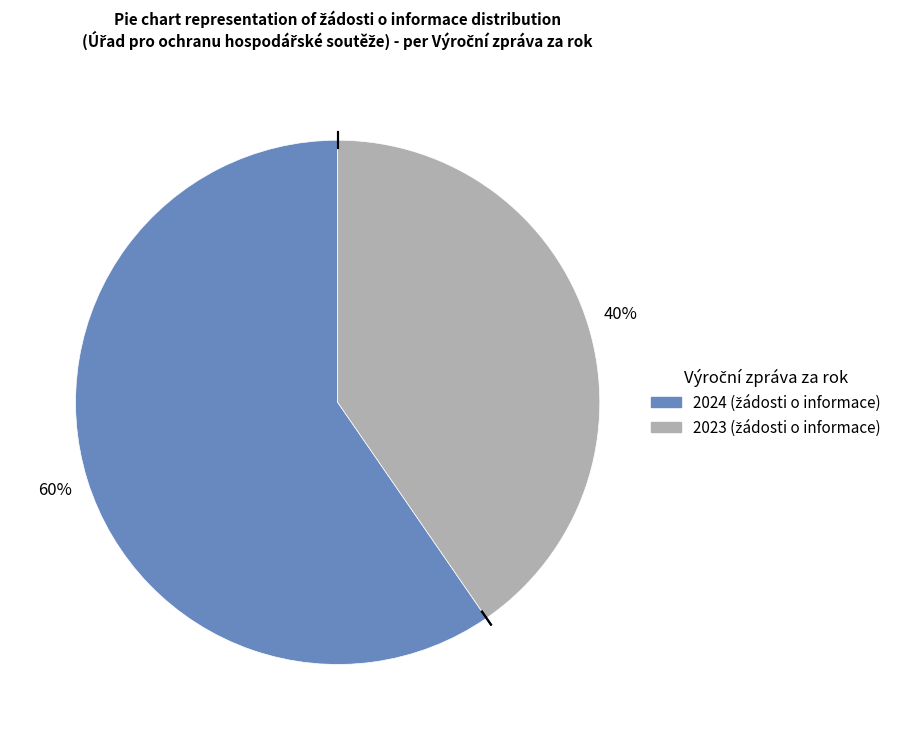

True or false: 2024 accounts for 60% of the total.

True